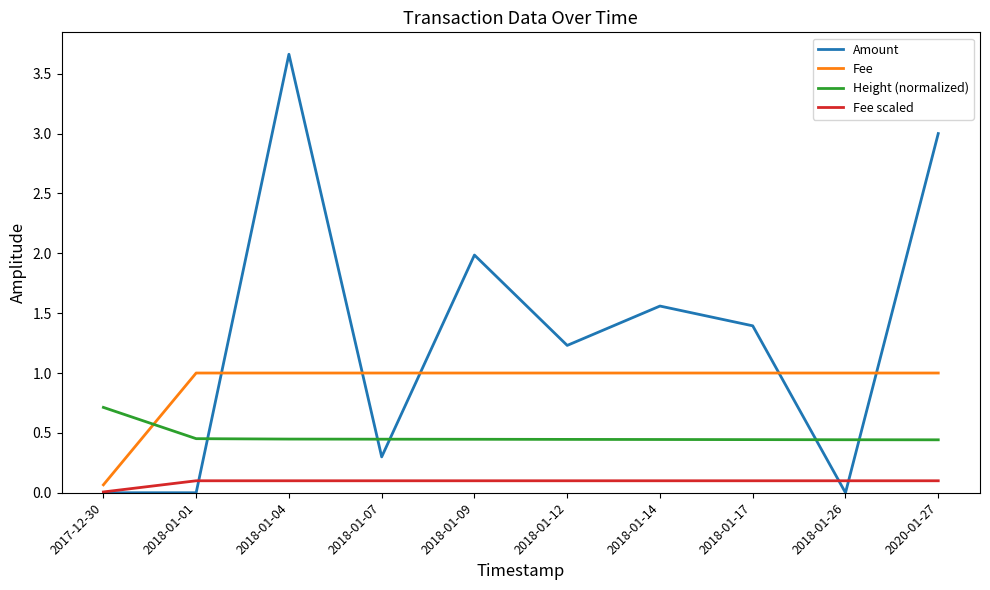

Which series has the largest total across all categories?

Amount